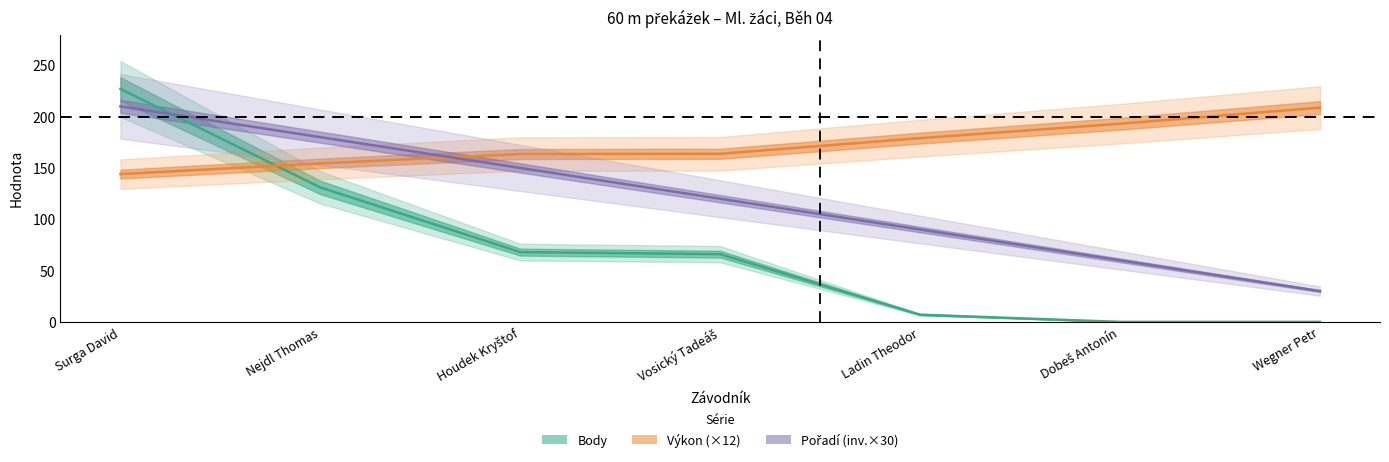

Rank the series by their maximum value, from lowest to highest.

Výkon (×12), Pořadí (inv.×30), Body